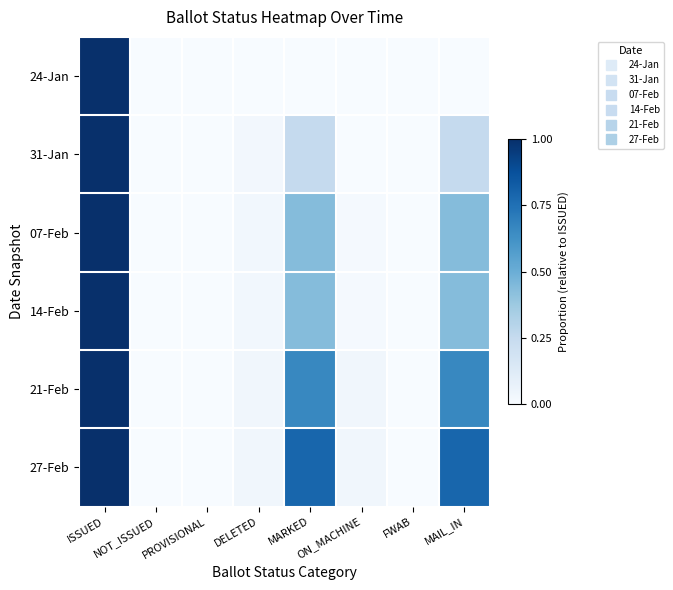

Which series has the widest spread of values?

24-Jan